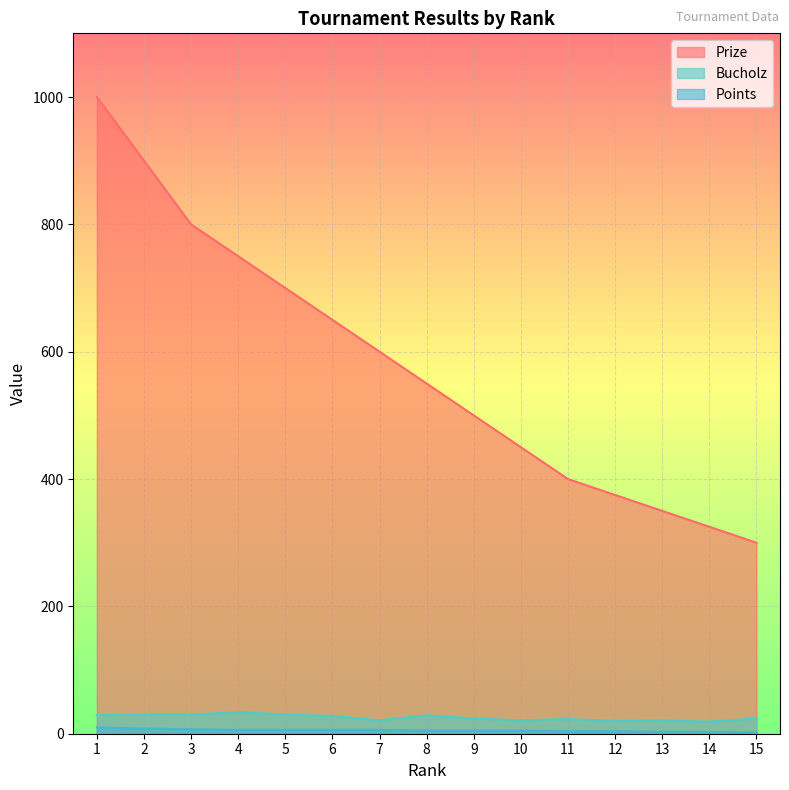

At how many categories does at least one series exceed 505?

8